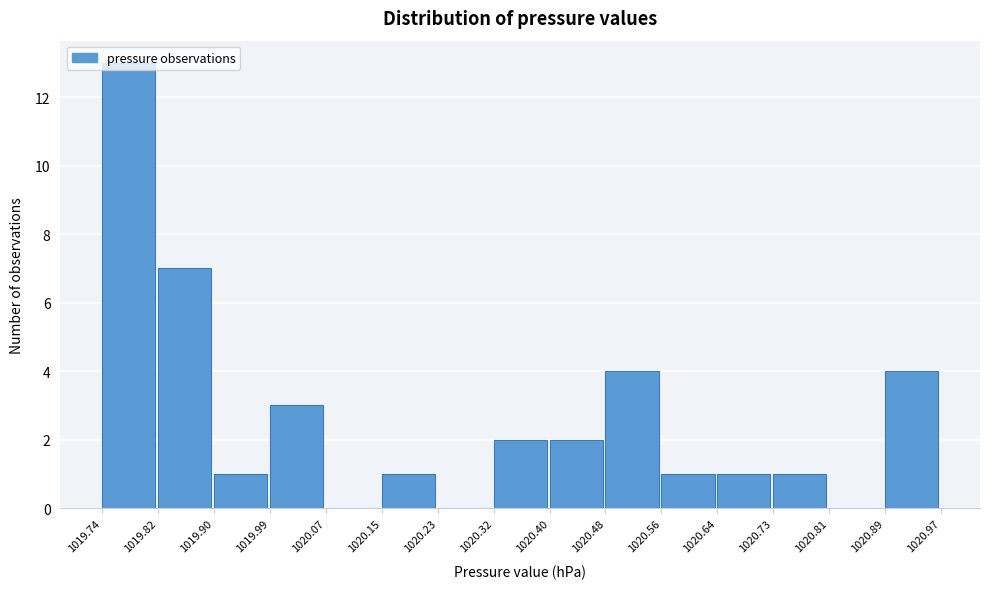

Which range on the x-axis has the tallest bar?

1019.74 to 1019.82